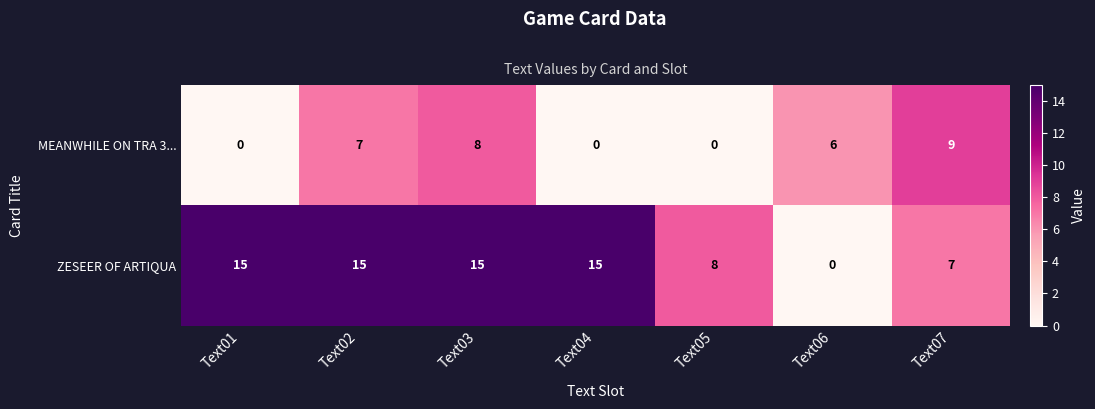

Which series has the largest range (max minus min)?

ZESEER OF ARTIQUA